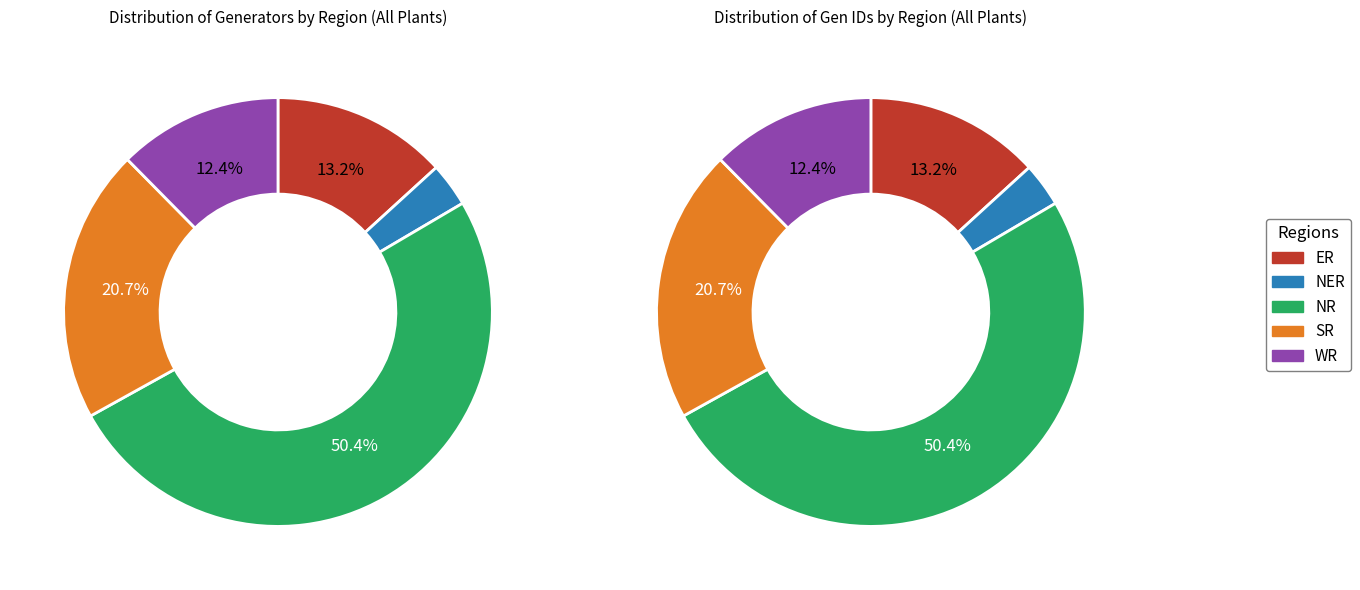

To the nearest percent, what is the difference between the NER and SR slice percentages?

17%